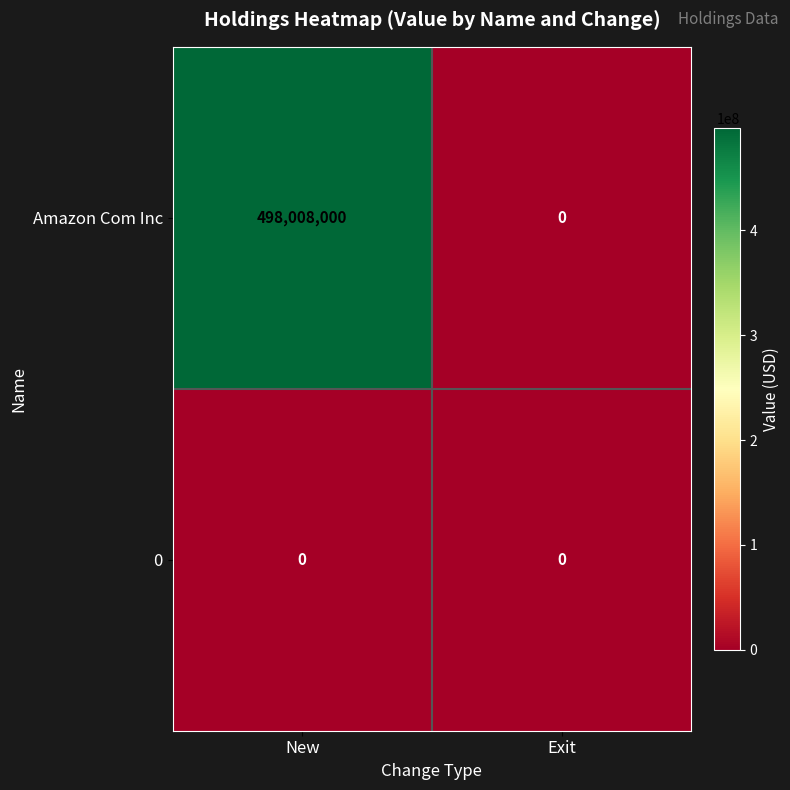

What is the total value across all series at New?

498008000